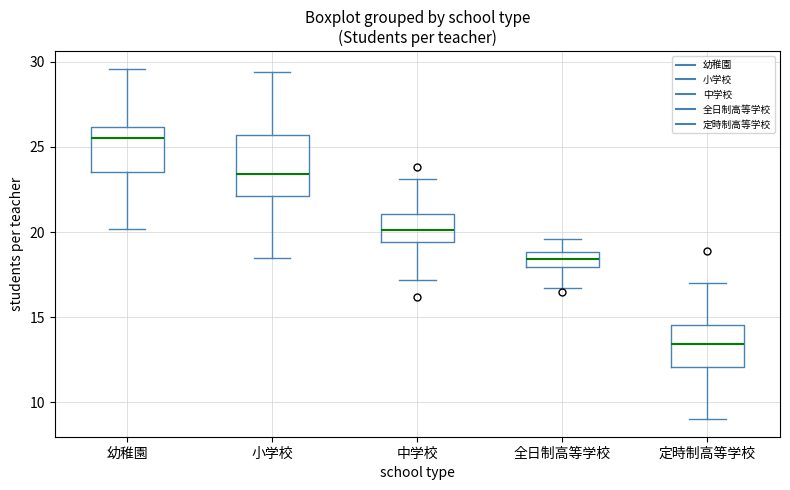

Reading left to right, read every box against the y-axis: the position of its median line, the range the box covers, and the ends of its whiskers. The values are not printed on the chart, so give them approximately, as read against the axis.

幼稚園: median 25.5, box 23.5 to 26.0, whiskers 20.0 to 29.5
小学校: median 23.5, box 22.0 to 25.5, whiskers 18.5 to 29.5
中学校: median 20.0, box 19.5 to 21.0, whiskers 17.0 to 23.0
全日制高等学校: median 18.5, box 18.0 to 19.0, whiskers 16.5 to 19.5
定時制高等学校: median 13.5, box 12.0 to 14.5, whiskers 9.0 to 17.0